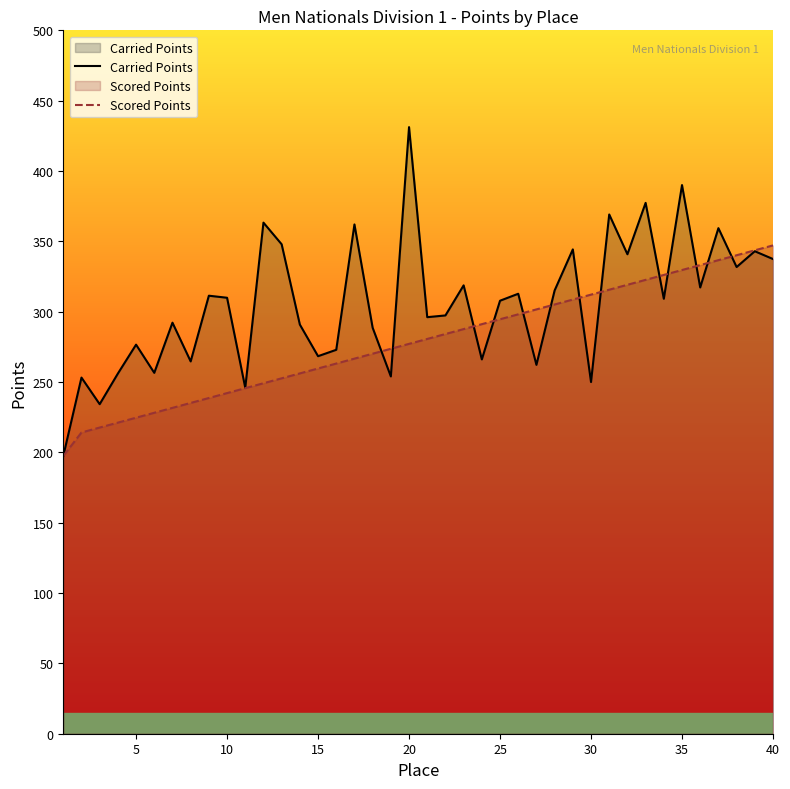

What is the value of the Scored Points point at the 18th from the left?

270.1